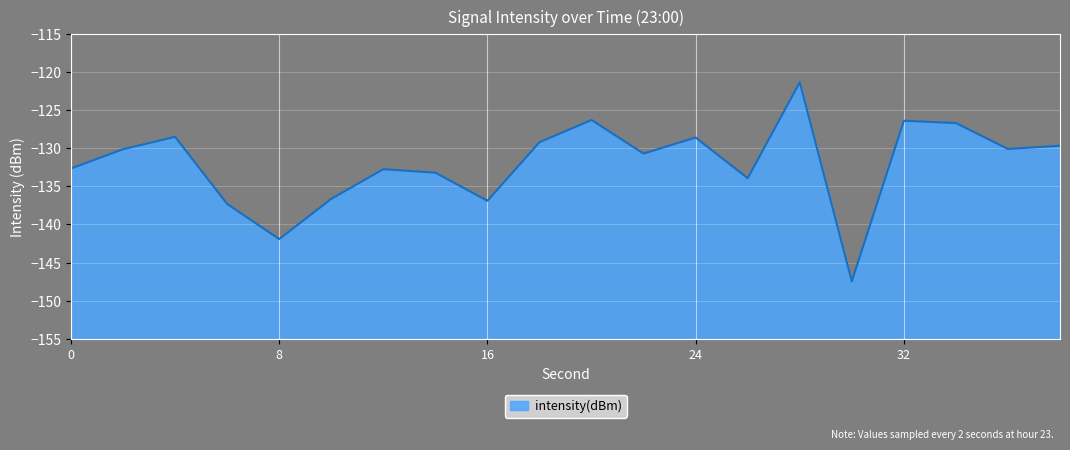

What is the difference between the second highest and second lowest values?

15.6